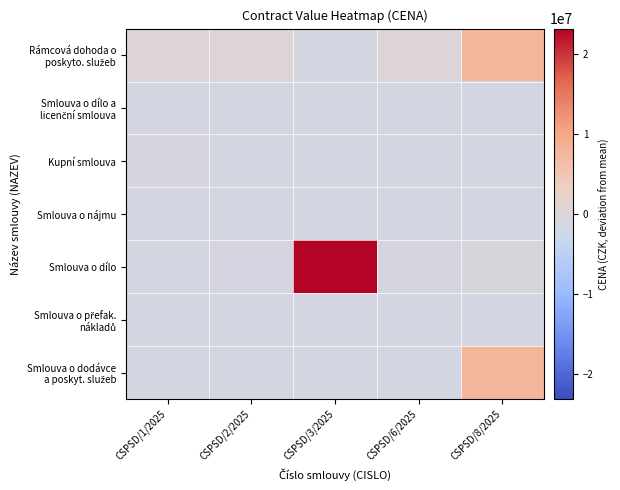

What is the smallest value displayed?

-1442373.1